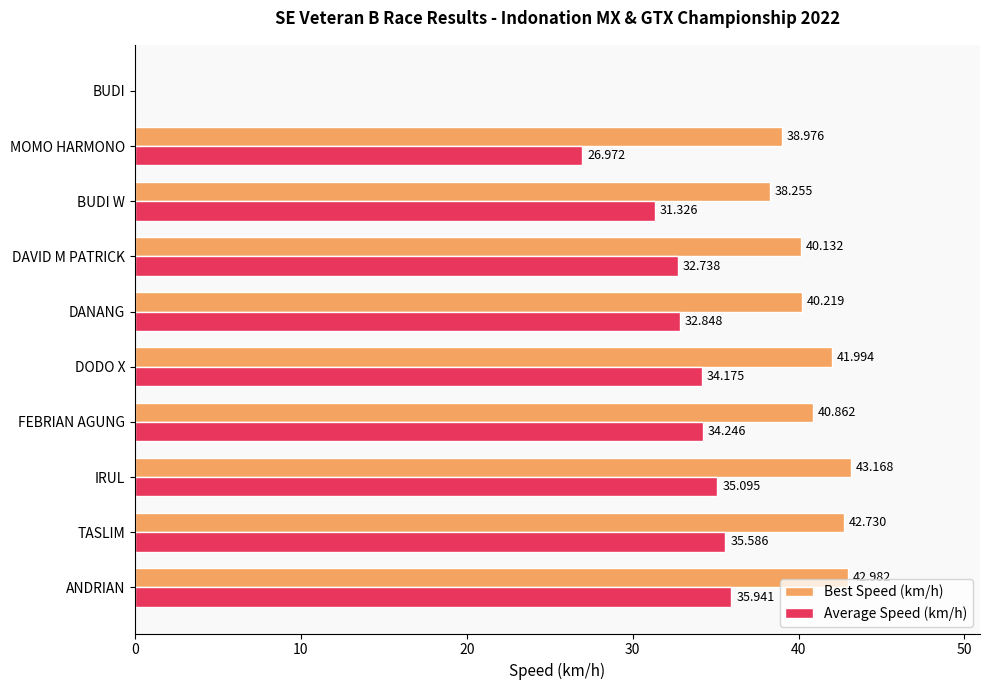

Which series changed the most between DODO X and BUDI?

Best Speed (km/h)